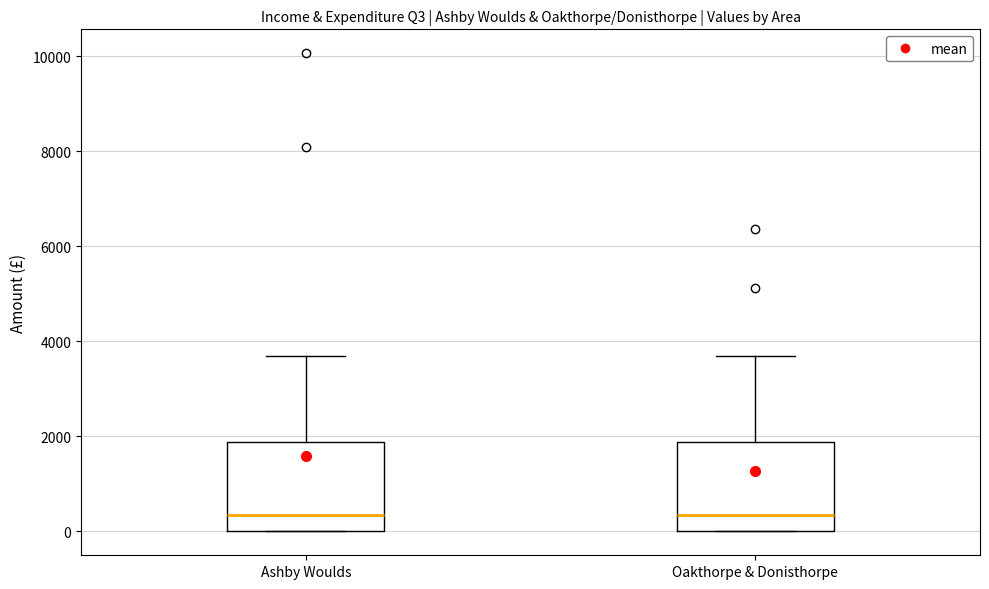

Where is the lower edge of the box for Oakthorpe & Donisthorpe on the y-axis? The values are not printed on the chart, so give them approximately, as read against the axis.

0